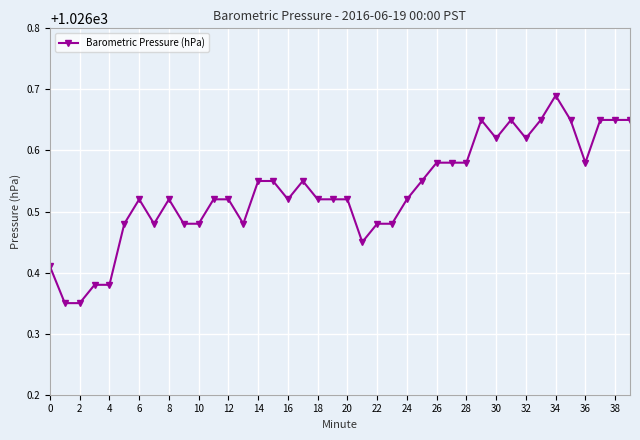

True or false: the data has more than 0 interior local peaks.

True